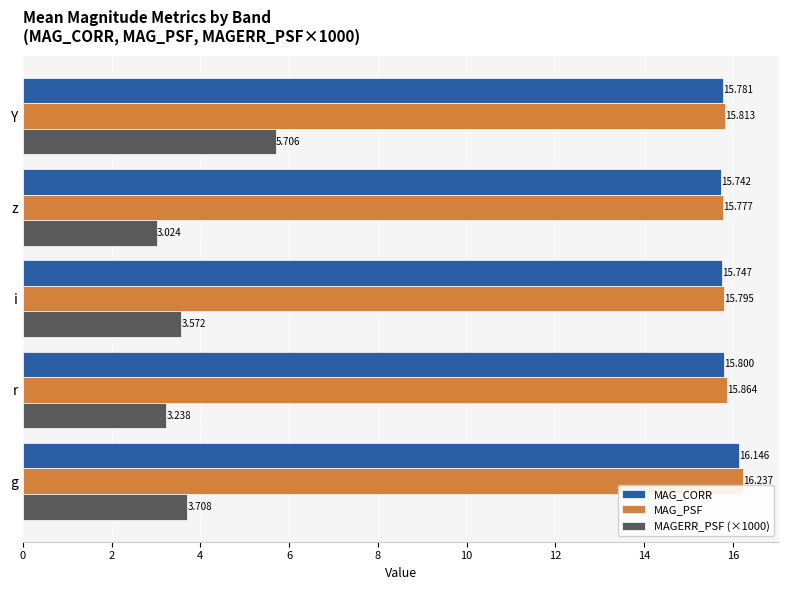

Rank the categories by MAG_CORR value from highest to lowest.

g, r, Y, i, z